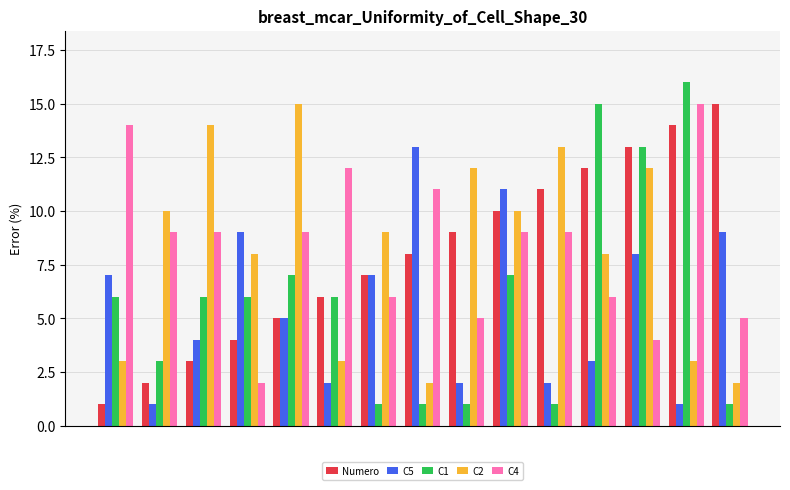

What is the difference between the second highest and second lowest values in the Numero series?

12